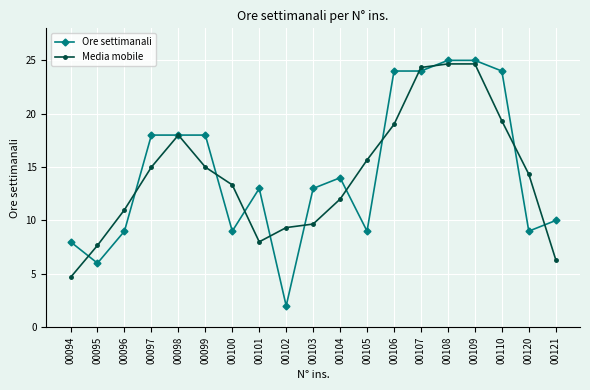

True or false: Media mobile and Ore settimanali cross at least once.

True